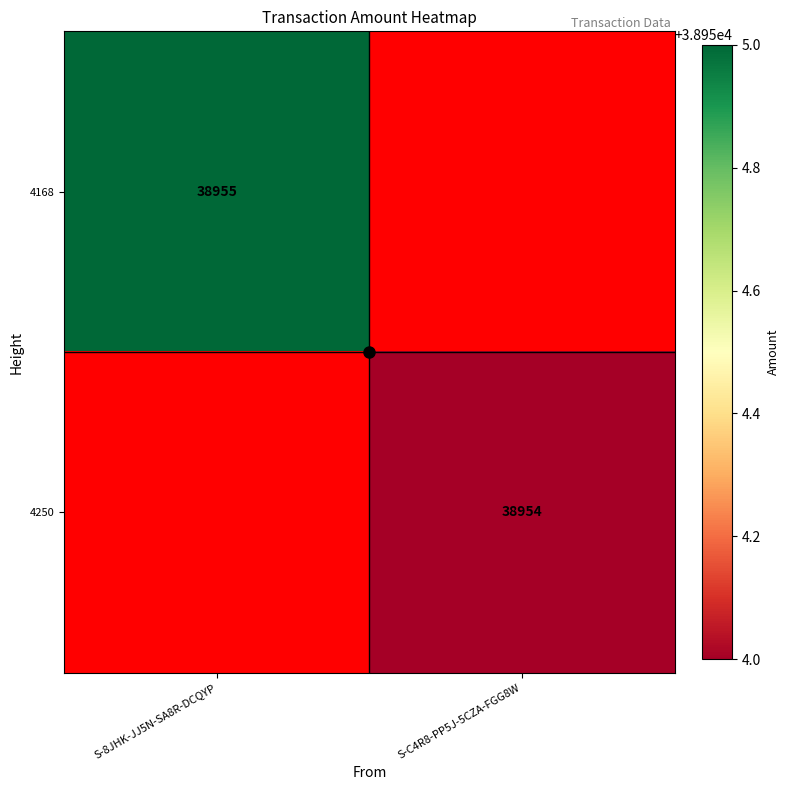

The value of 4250 at S-C4R8-PP5J-5CZA-FGG8W is 55940.7. True or false?

False